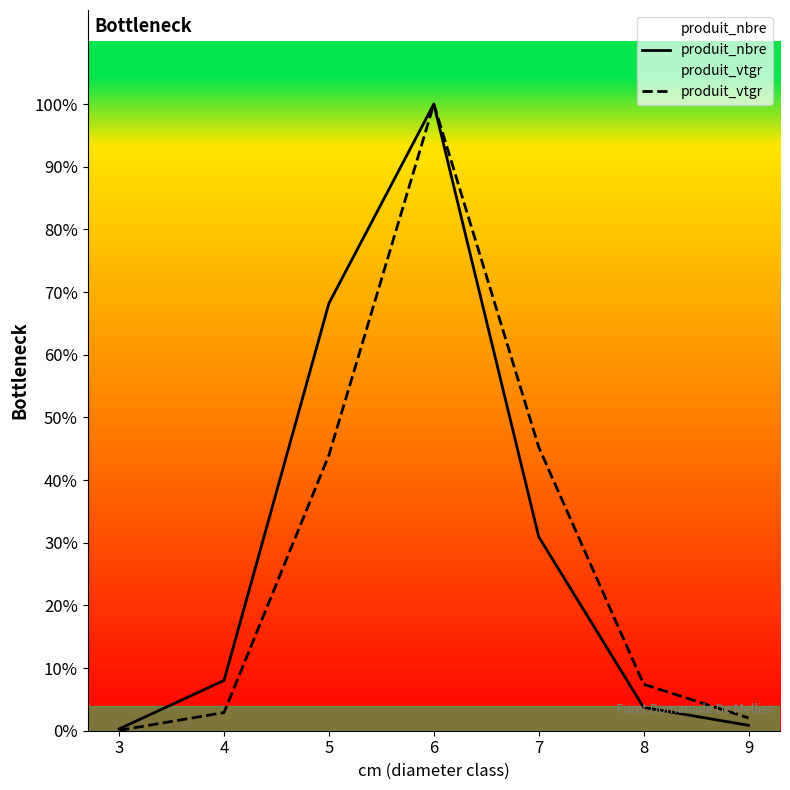

Rank the categories by produit_vtgr value from highest to lowest.

6, 7, 5, 8, 4, 9, 3